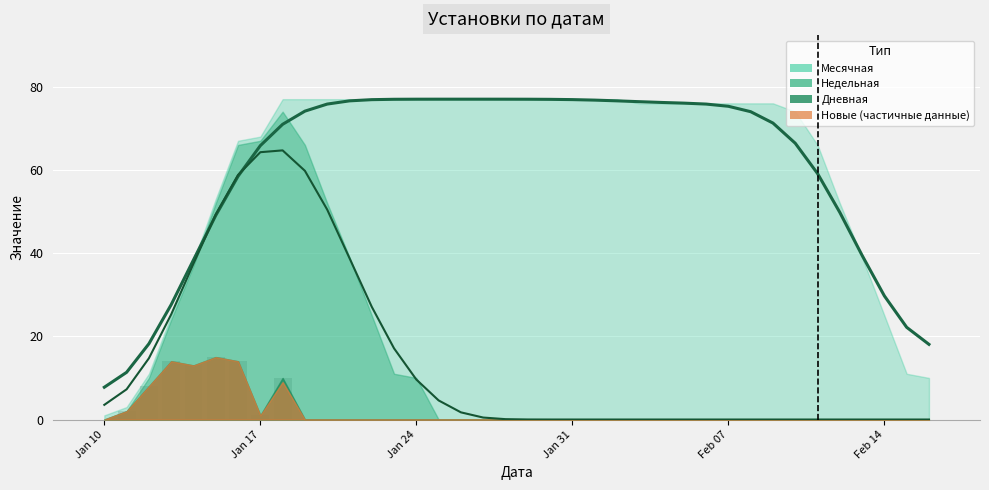

The Месячная series shows 41.9 at 2023-01-30. True or false?

False